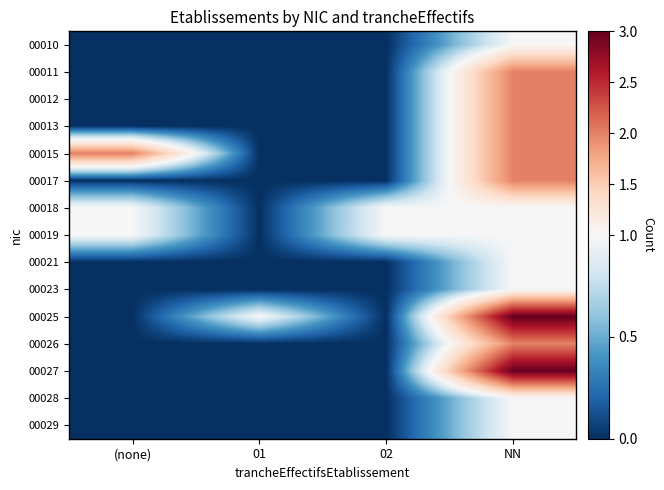

What is the spread (max minus min) of values at 02?

1